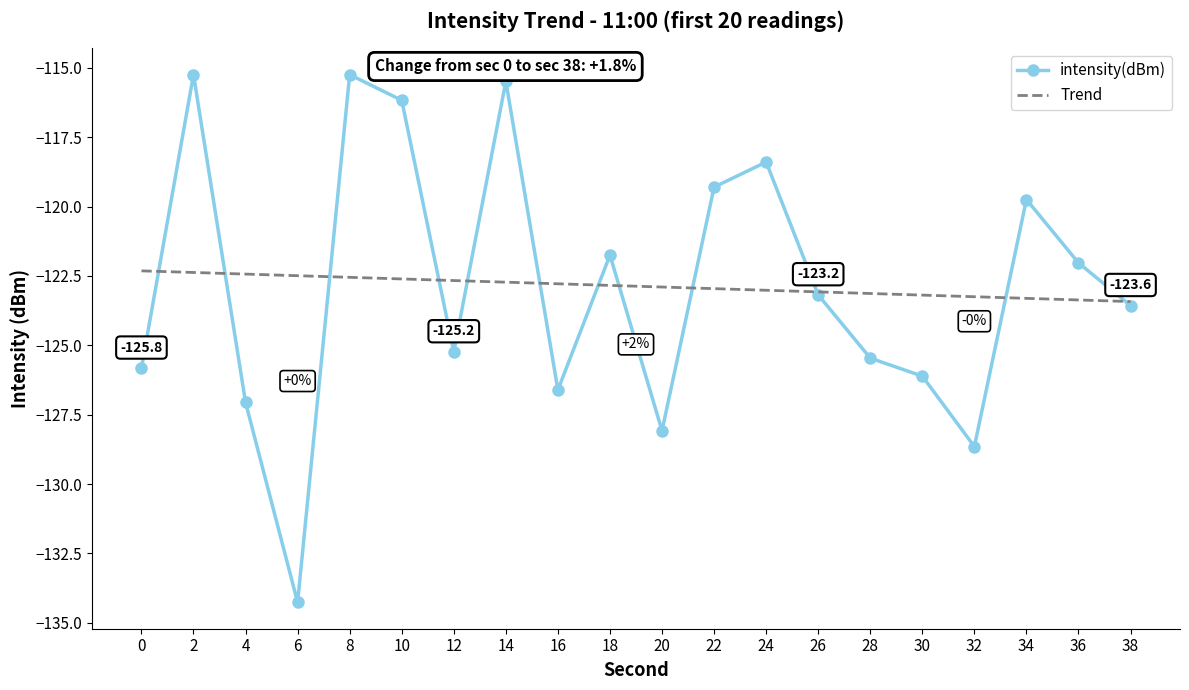

Which category has the lowest value in the intensity(dBm) series?

6